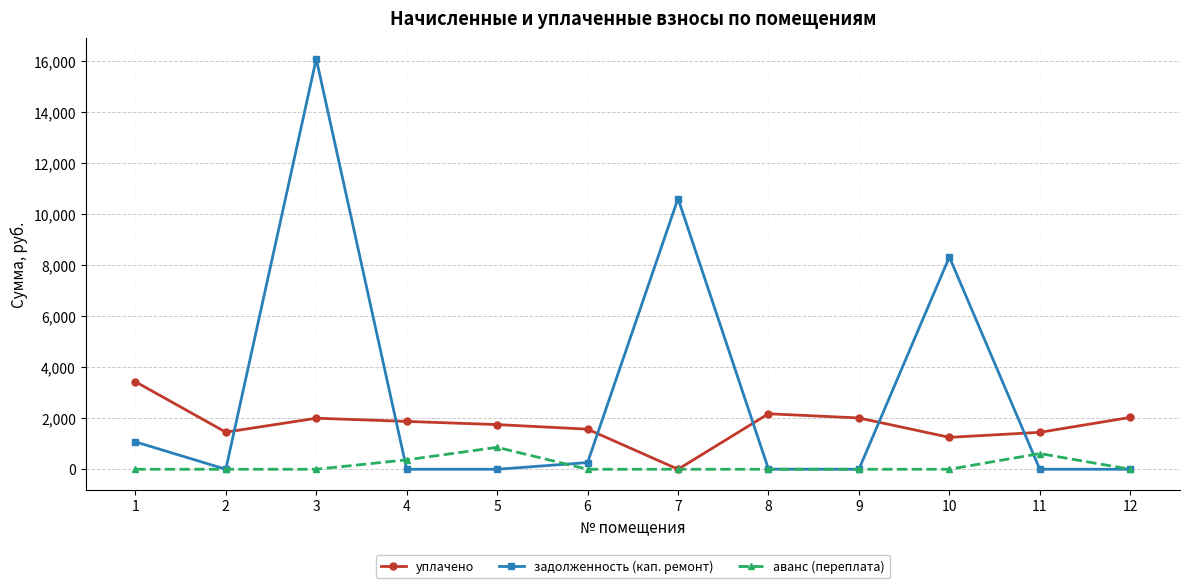

What is the highest value of the уплачено series?

3430.5